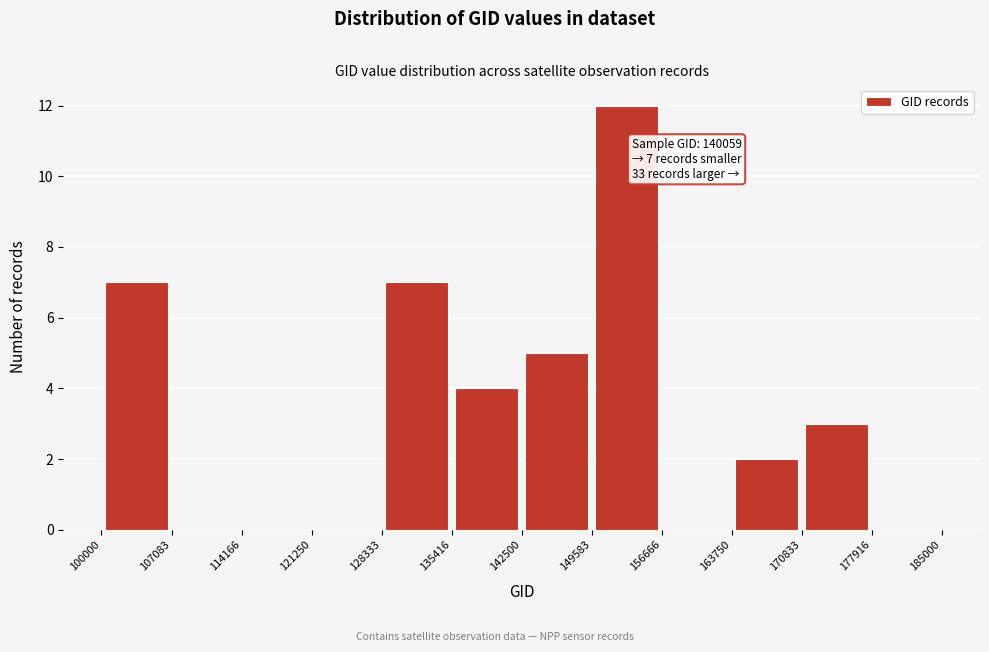

Over which range of the x-axis is the bar tallest?

149583 to 156666